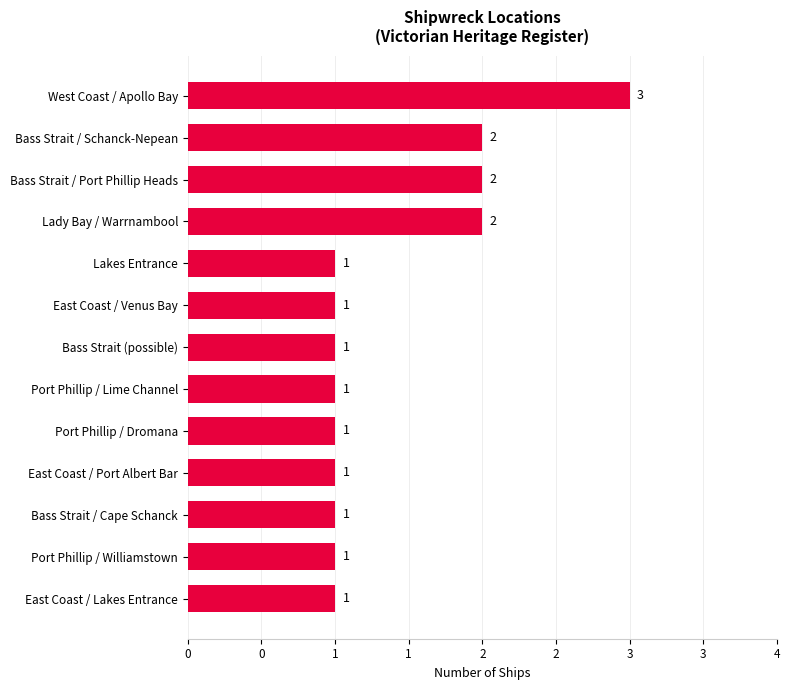

Are the bars horizontal?

Yes